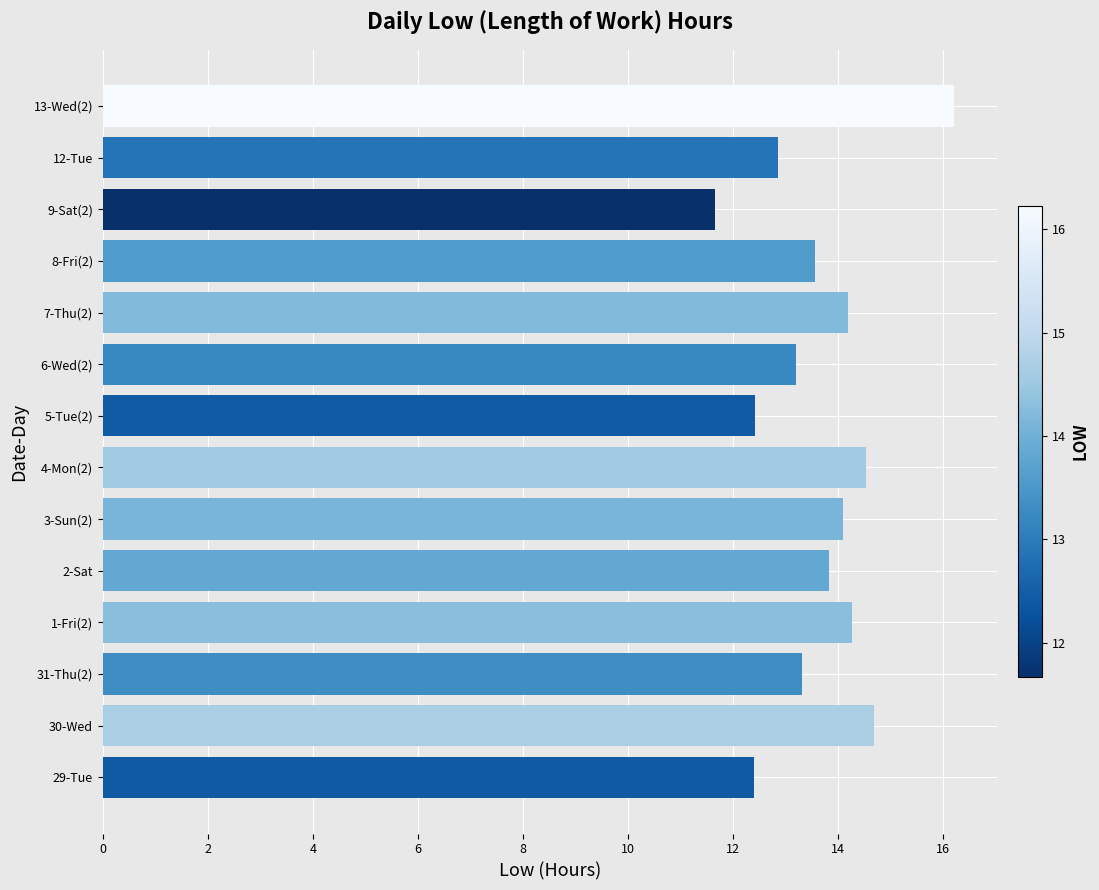

Which label corresponds to the largest value in the chart?

13-Wed(2)